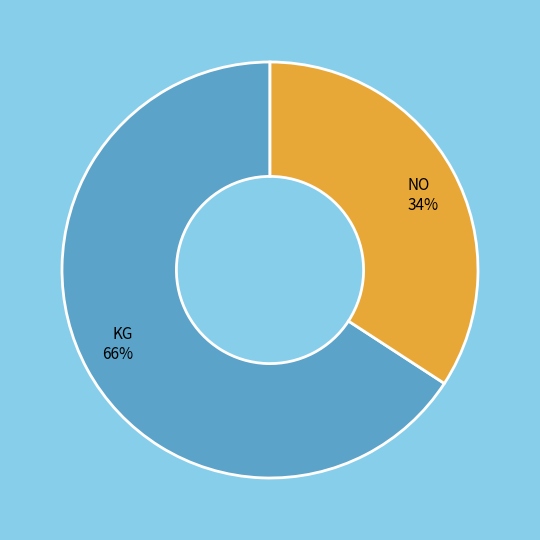

True or false: NO accounts for 34% of the total.

True